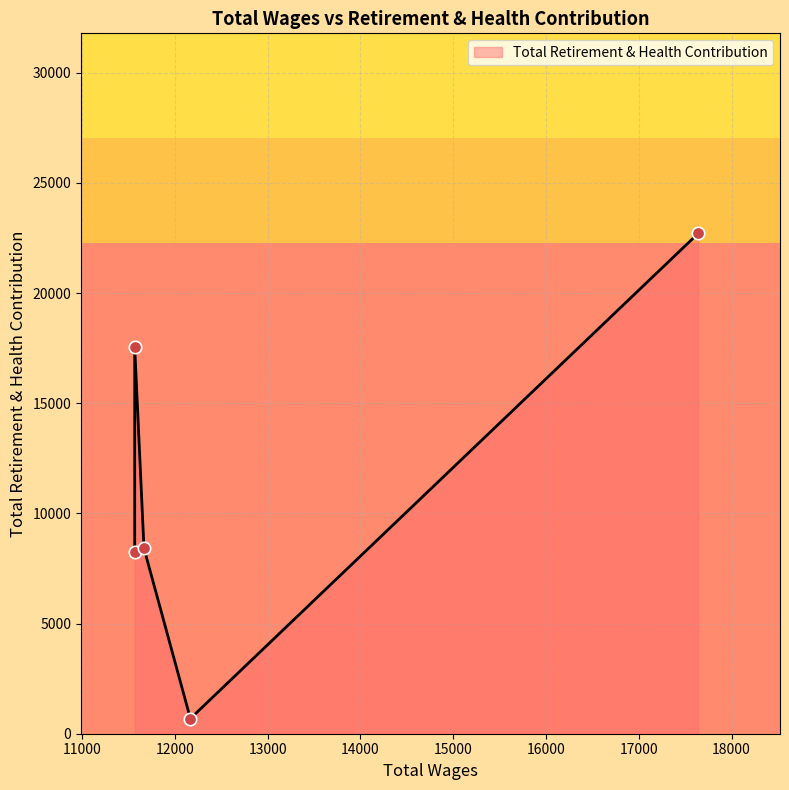

What is the change in value from 11668.0 to 11568.0?

-179